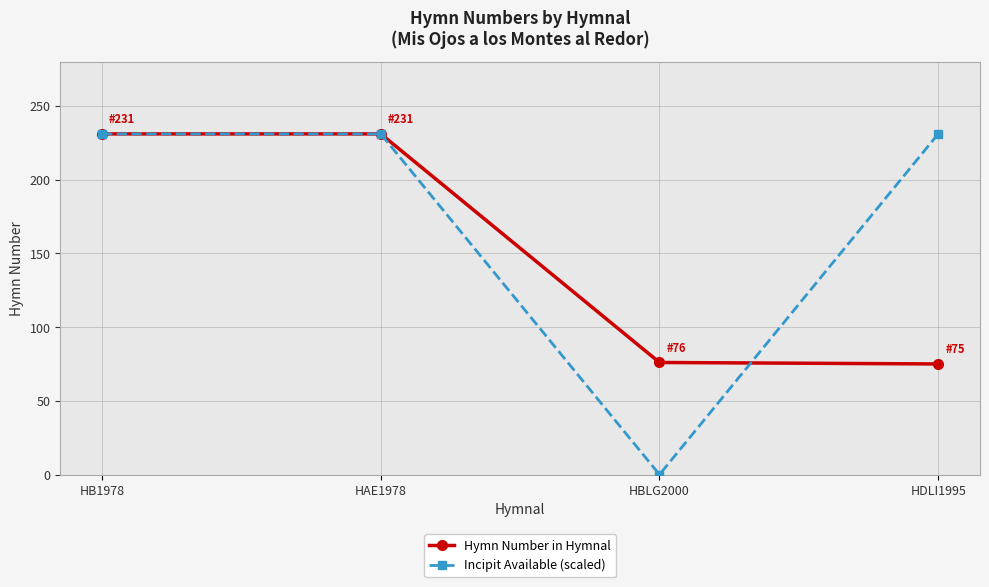

Between HB1978 and HBLG2000, which series saw the biggest shift?

Incipit Available (scaled)